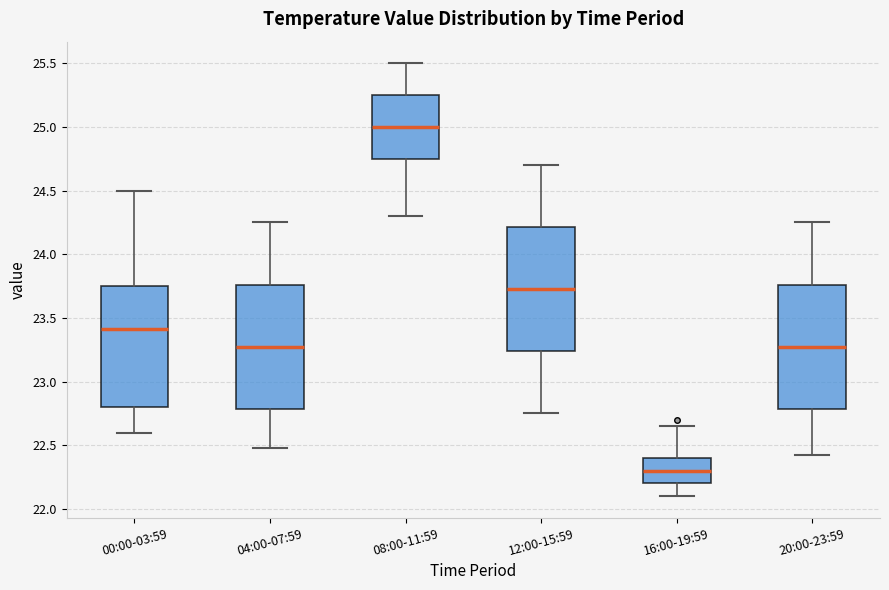

Reading left to right, read every box against the y-axis: the position of its median line, the range the box covers, and the ends of its whiskers. The values are not printed on the chart, so give them approximately, as read against the axis.

00:00-03:59: median 23.40, box 22.80 to 23.75, whiskers 22.60 to 24.50
04:00-07:59: median 23.30, box 22.80 to 23.75, whiskers 22.50 to 24.25
08:00-11:59: median 25.00, box 24.75 to 25.25, whiskers 24.30 to 25.50
12:00-15:59: median 23.75, box 23.25 to 24.20, whiskers 22.75 to 24.70
16:00-19:59: median 22.30, box 22.20 to 22.40, whiskers 22.10 to 22.65
20:00-23:59: median 23.30, box 22.80 to 23.75, whiskers 22.40 to 24.25